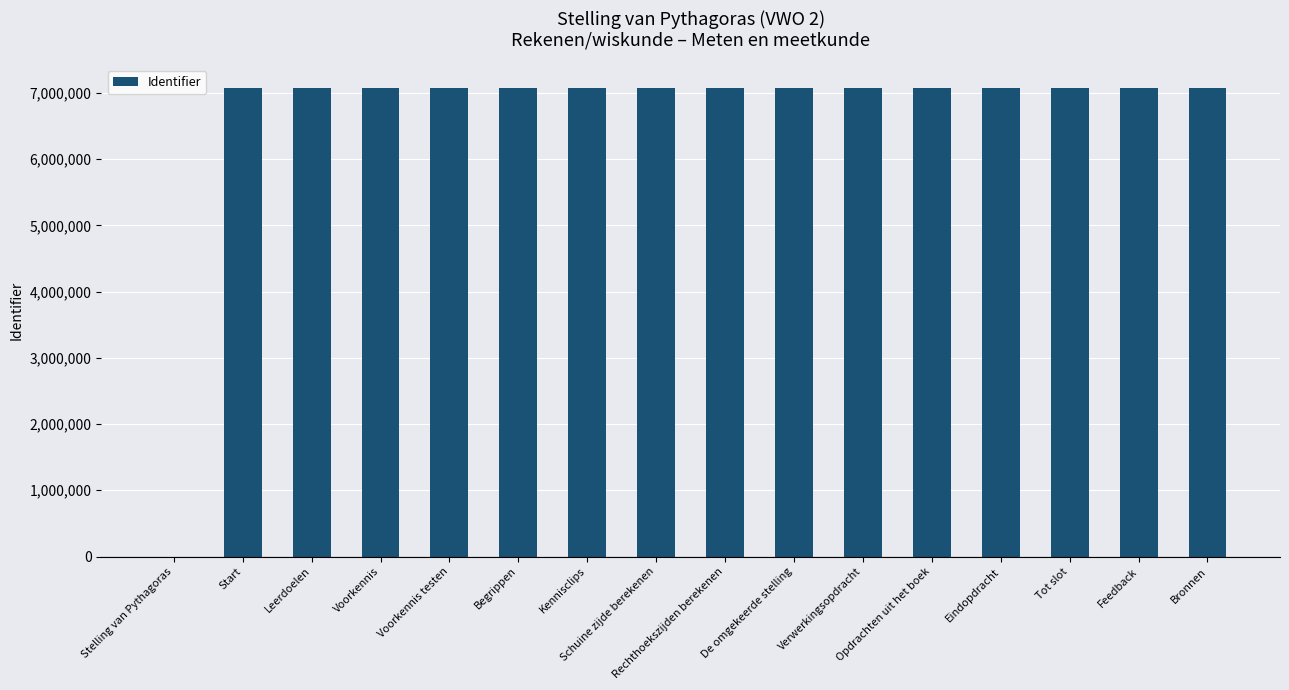

What is the average value?

6625704